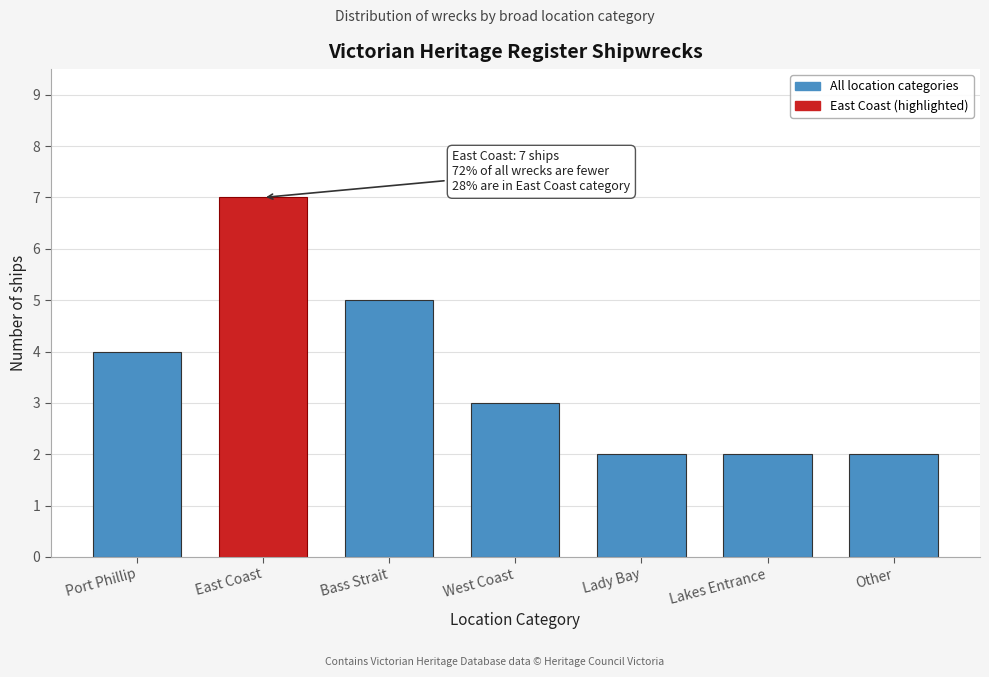

Reading left to right, extract all data points from this chart.

Port Phillip=4	East Coast=7	Bass Strait=5	West Coast=3	Lady Bay=2	Lakes Entrance=2	Other=2